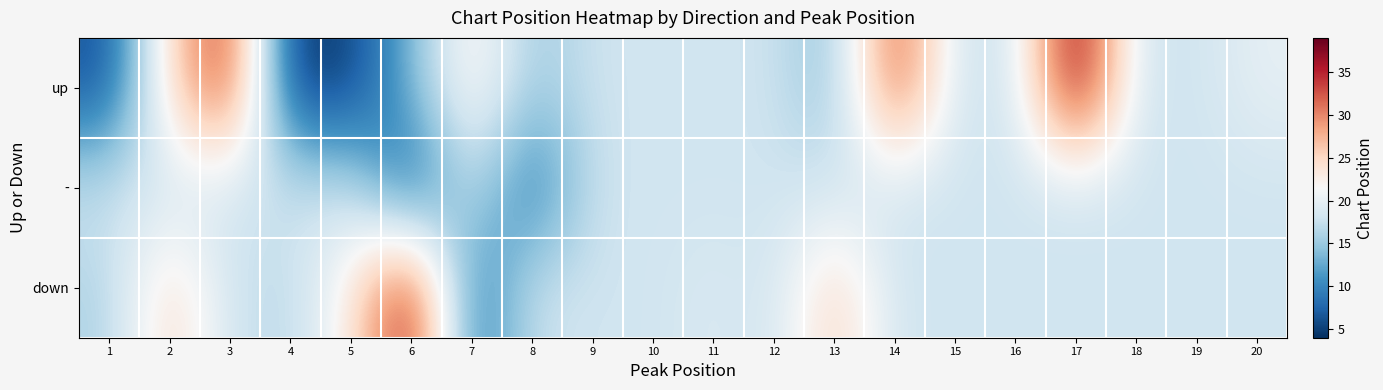

What is the total value across all series at 16?

54.0